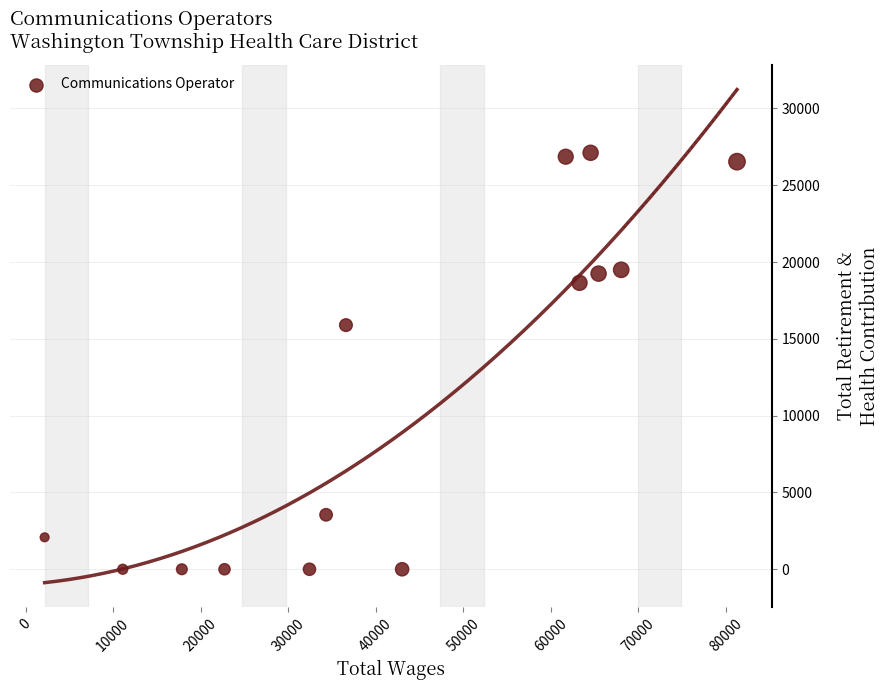

What is the range of X values (max minus min)?

79093